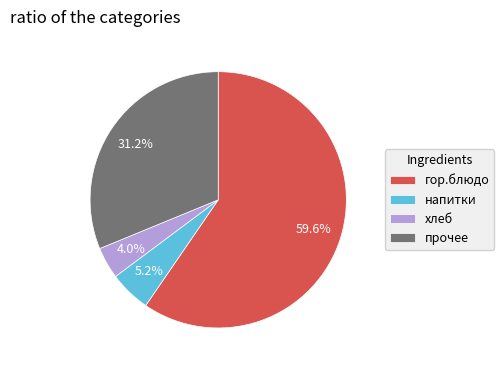

Do напитки and хлеб together represent more than half of the pie?

No